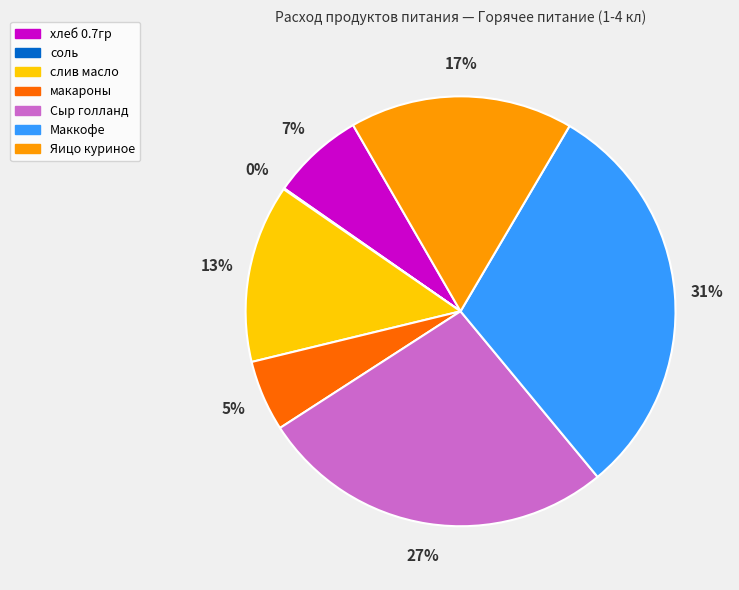

To the nearest percent, what is the average slice percentage?

14%